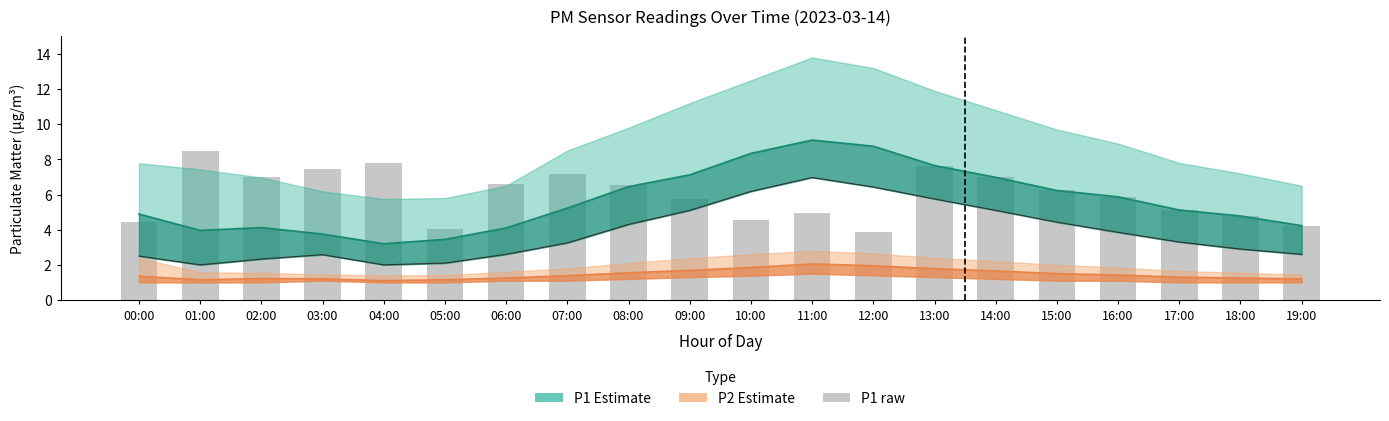

Reading left to right, extract all data points from this chart.

P1 Estimate: 00:00=4.9	01:00=4.0	02:00=4.1	03:00=3.8	04:00=3.2	05:00=3.5	06:00=4.1	07:00=5.2	08:00=6.5	09:00=7.1	10:00=8.3	11:00=9.1	12:00=8.8	13:00=7.7	14:00=7.0	15:00=6.2	16:00=5.9	17:00=5.1	18:00=4.8	19:00=4.2
P2 Estimate: 00:00=1.4	01:00=1.1	02:00=1.2	03:00=1.2	04:00=1.1	05:00=1.1	06:00=1.2	07:00=1.4	08:00=1.6	09:00=1.7	10:00=1.9	11:00=2.0	12:00=1.9	13:00=1.8	14:00=1.6	15:00=1.5	16:00=1.4	17:00=1.3	18:00=1.2	19:00=1.2
P1 raw: 00:00=4.4	01:00=8.5	02:00=7.0	03:00=7.4	04:00=7.8	05:00=4.0	06:00=6.6	07:00=7.2	08:00=6.6	09:00=5.8	10:00=4.5	11:00=5.0	12:00=3.9	13:00=7.7	14:00=7.0	15:00=6.2	16:00=5.9	17:00=5.1	18:00=4.8	19:00=4.2